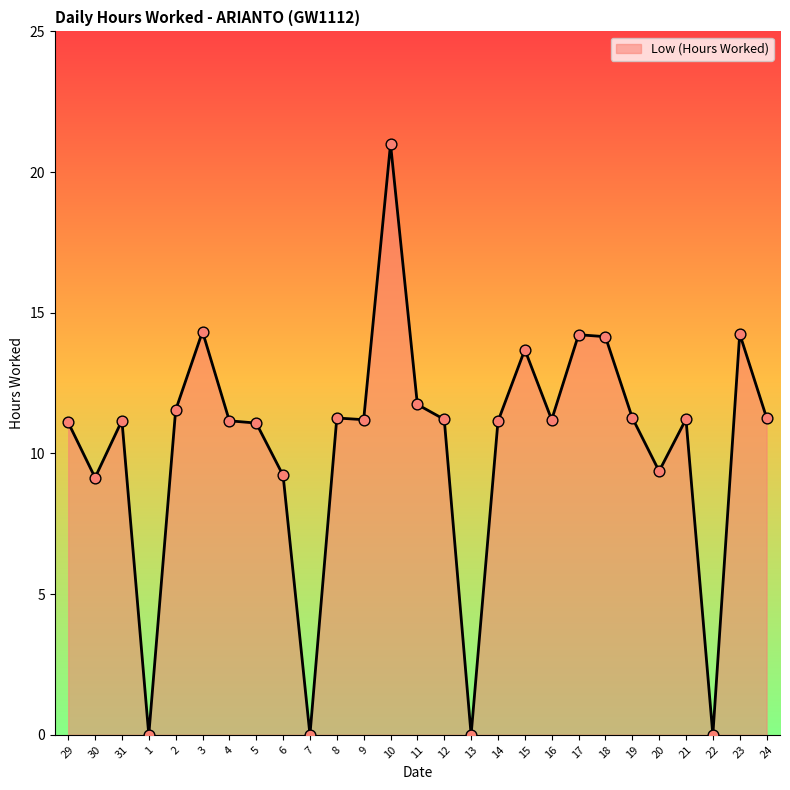

Which has a higher value, 8 or 17?

17